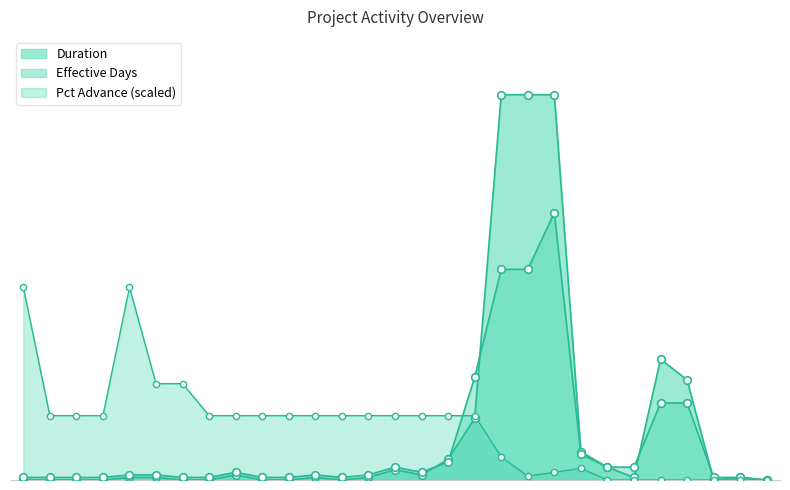

Which series reaches the maximum Y coordinate?

Duration